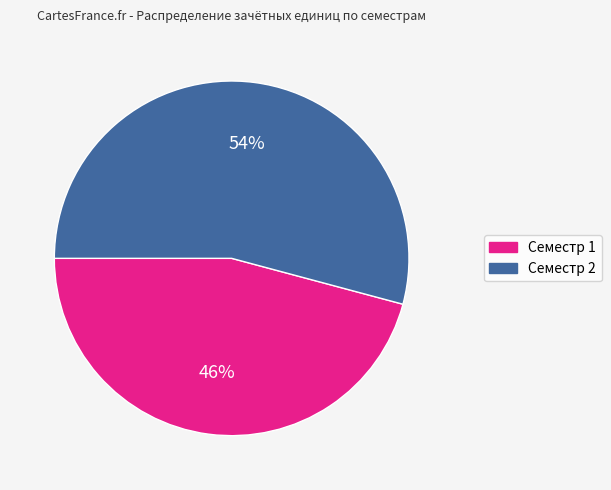

How many segments does this pie chart have?

2